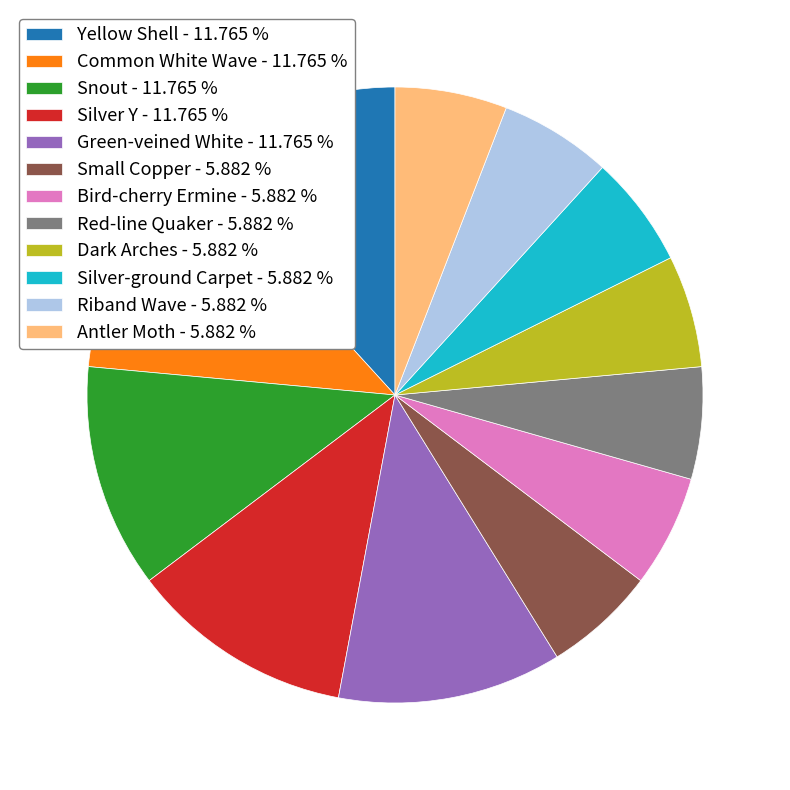

How many slices are in this pie chart?

12